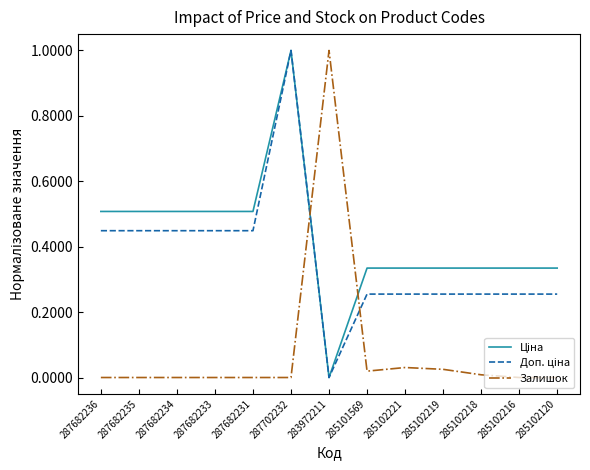

What position from the left is 287682234?

3